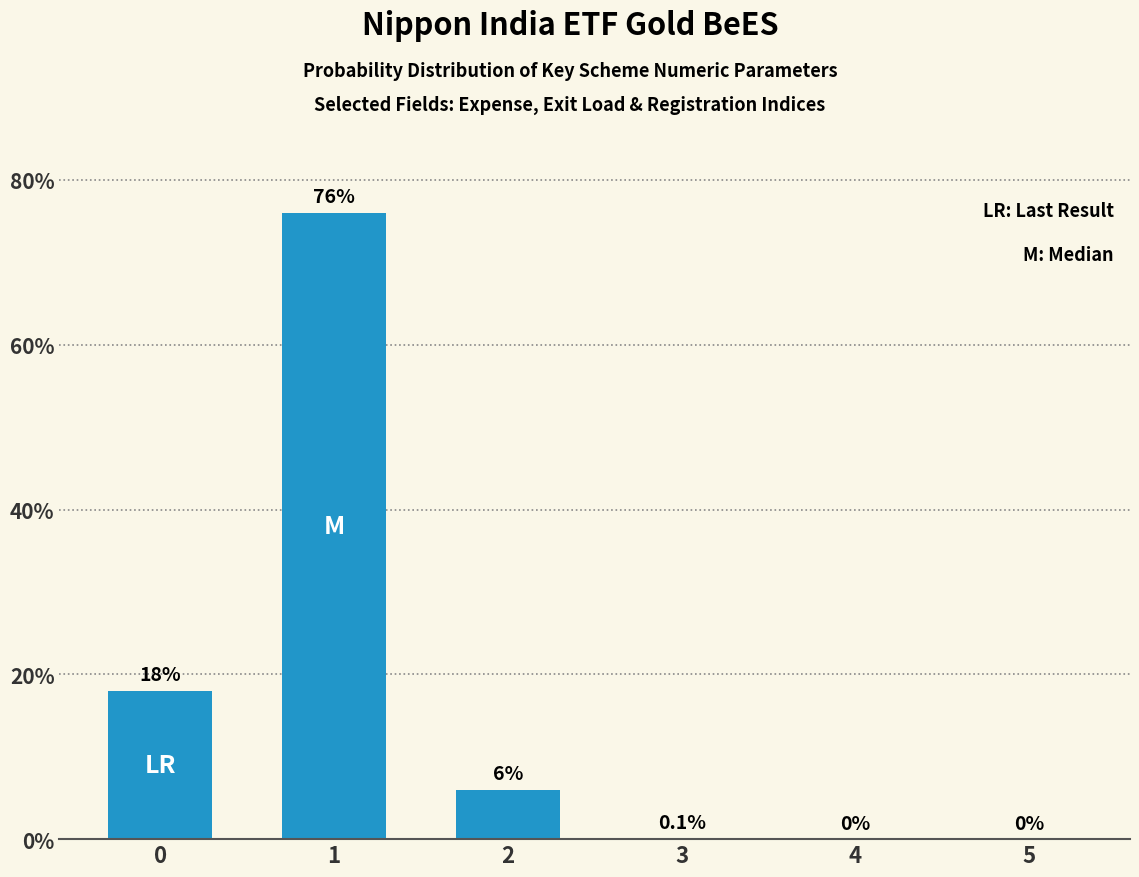

The chart shows a value of 2.6 at 2. True or false?

False